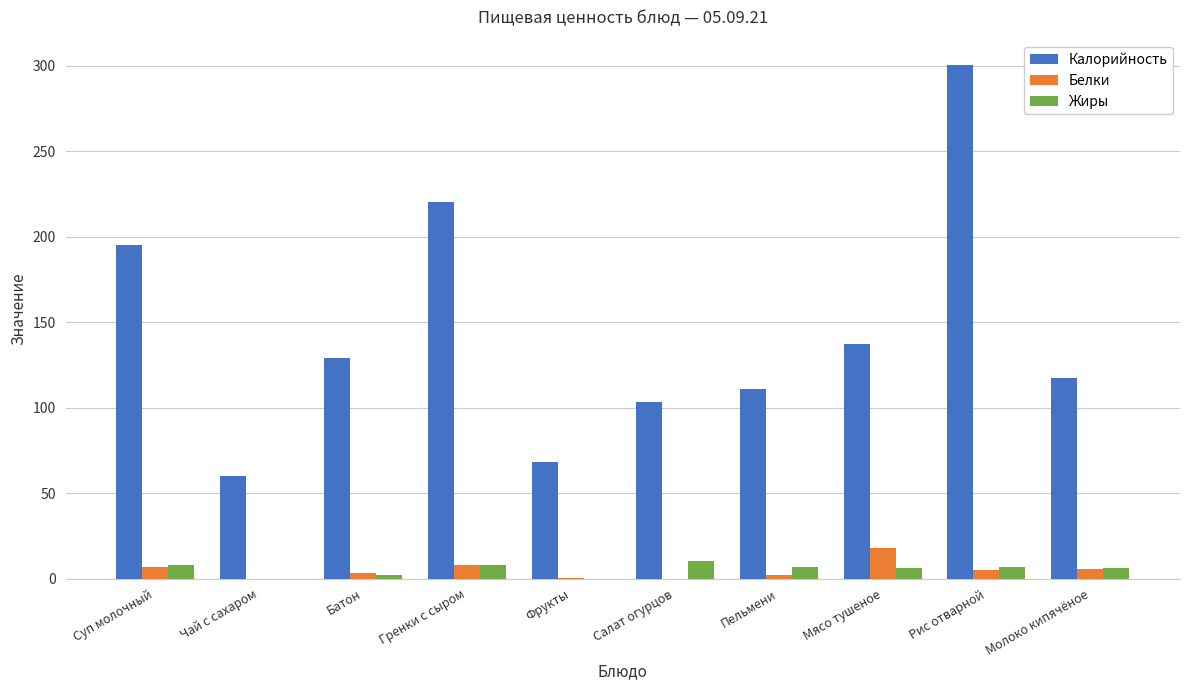

How many groups of bars are there?

10